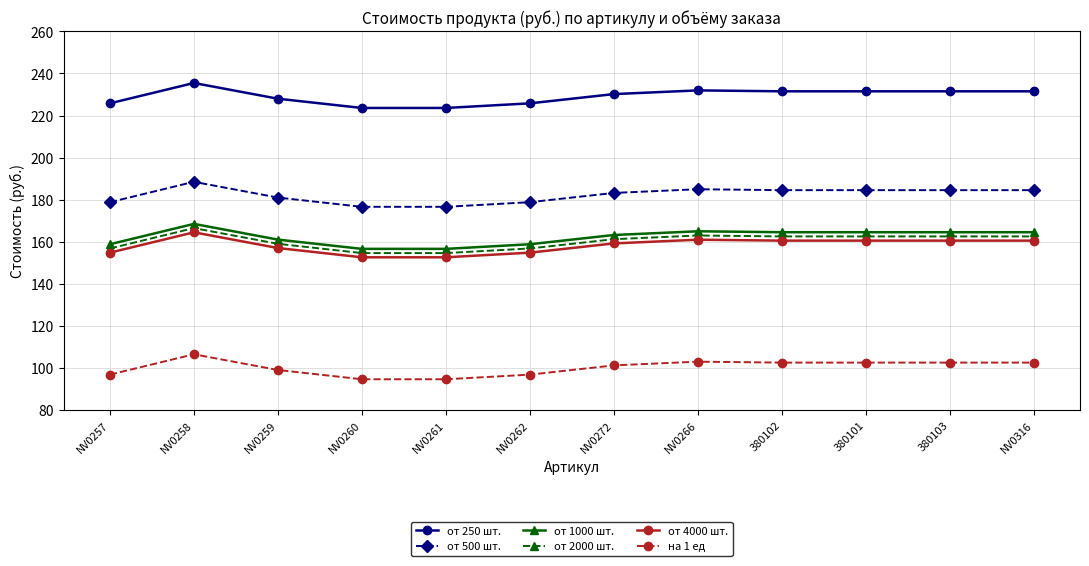

The value of от 1000 шт. at 380103 is 164.5. True or false?

True